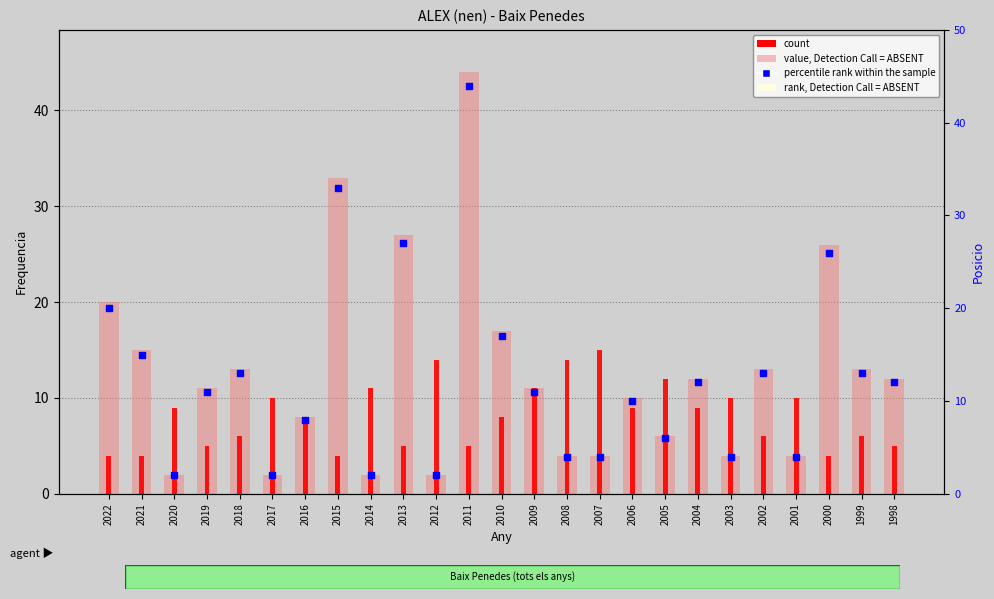

Which series contains the highest Y value?

rank, Detection Call = ABSENT